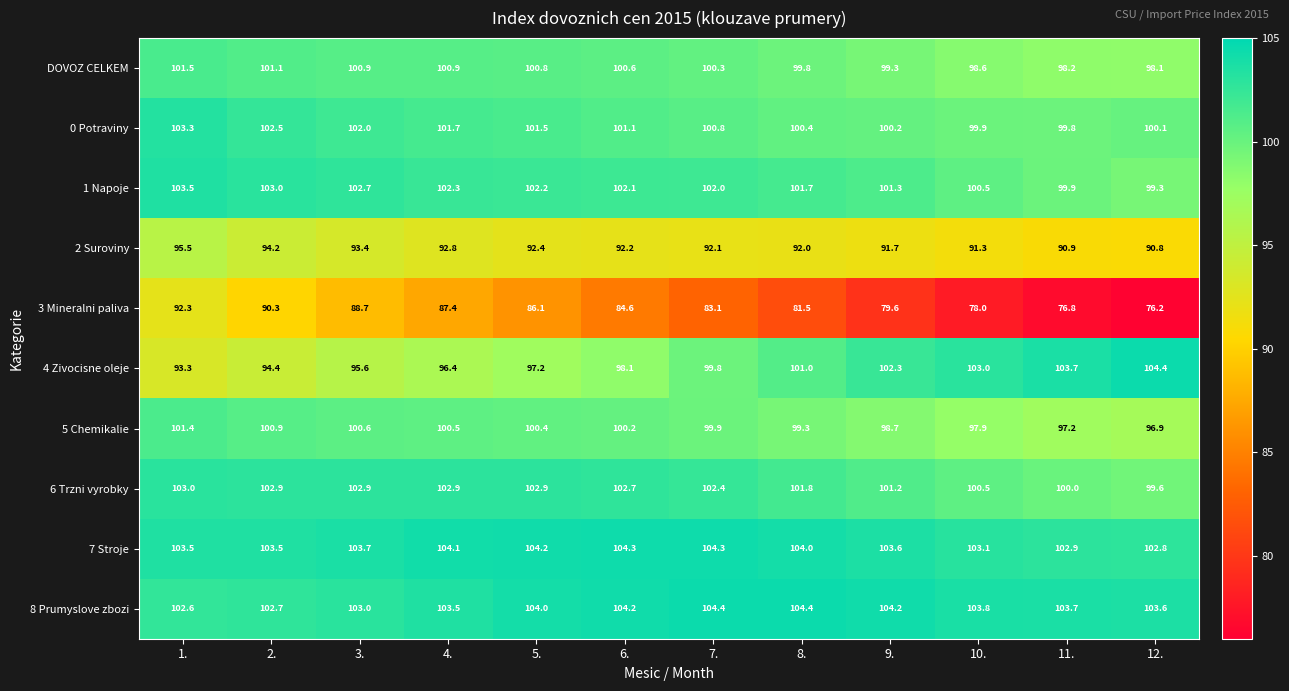

At which category is the sum across all series the highest?

1.